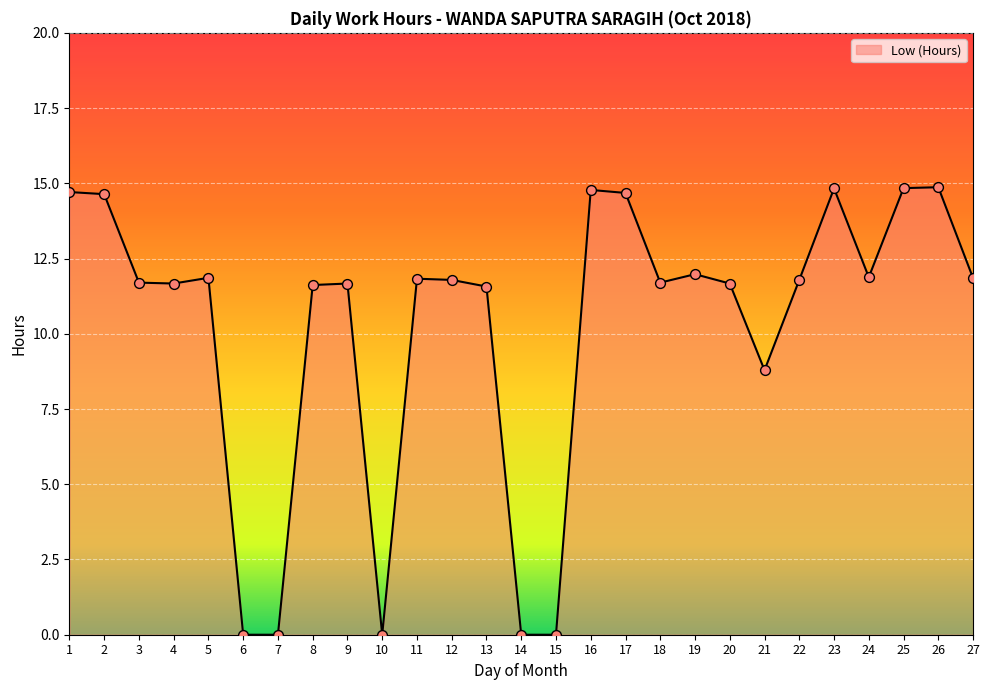

Which has a higher value, 25 or 13?

25